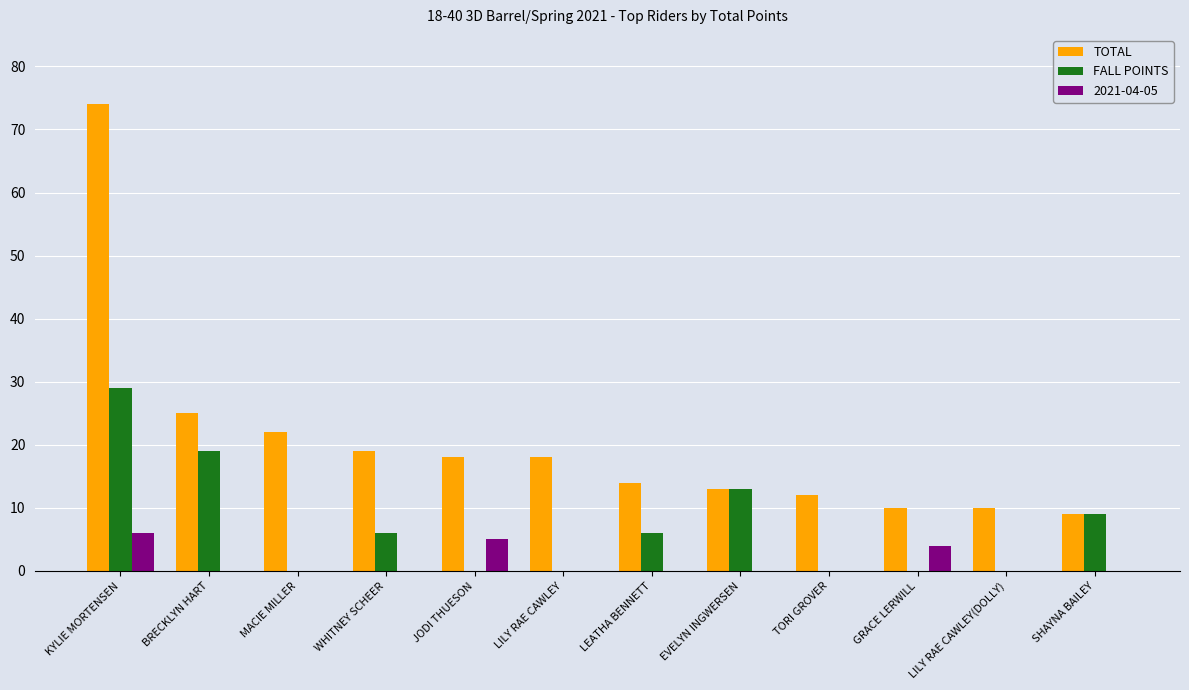

What is the spread (max minus min) of values at LILY RAE CAWLEY?

18